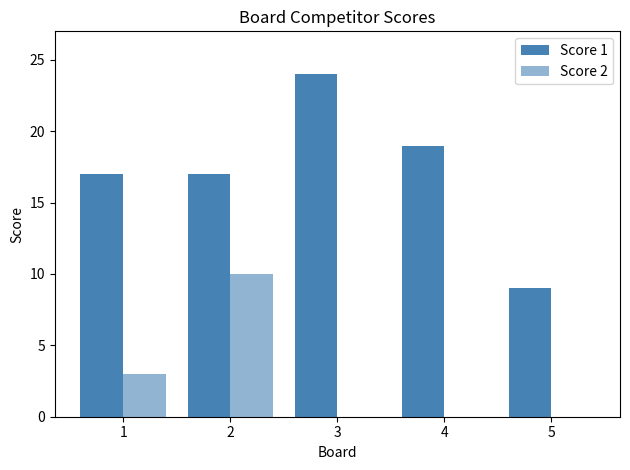

True or false: Score 2 has a value of 5 at 5.

False